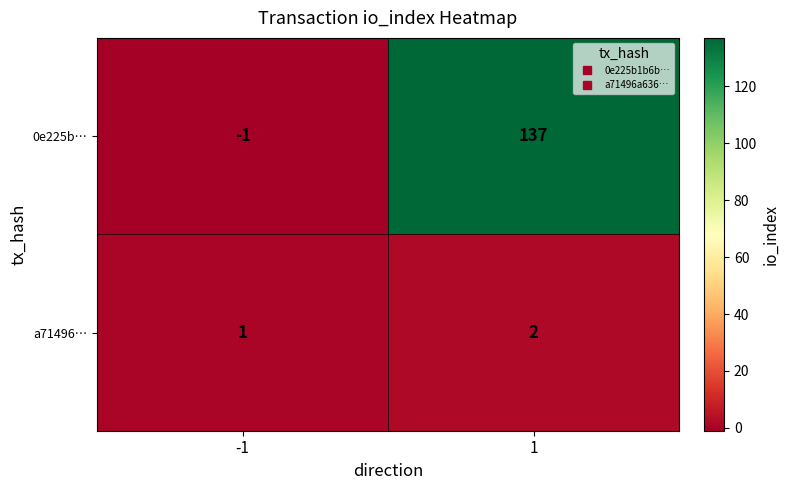

True or false: a71496… has a value of 1 at -1.

True